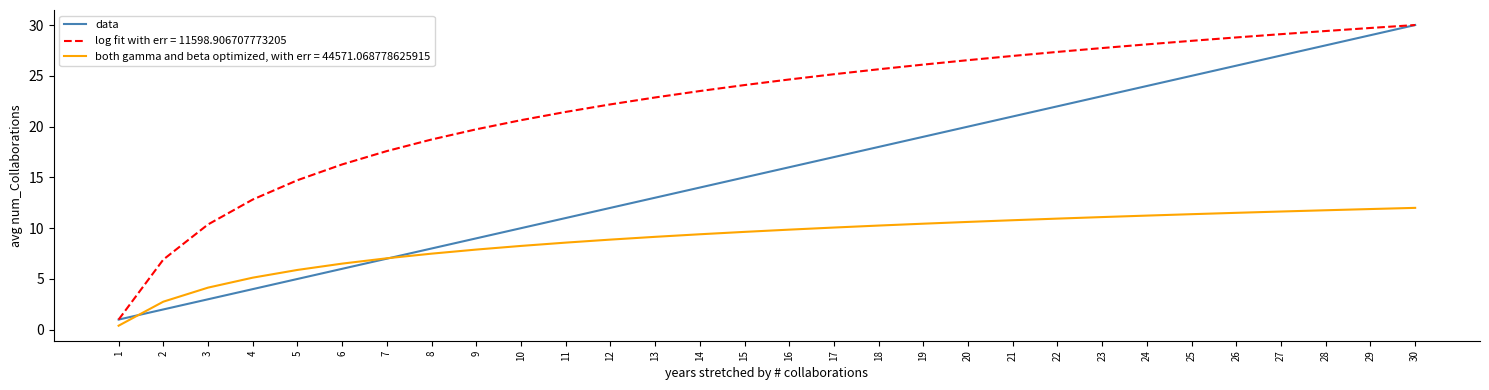

What is the minimum value shown in the chart?

0.4